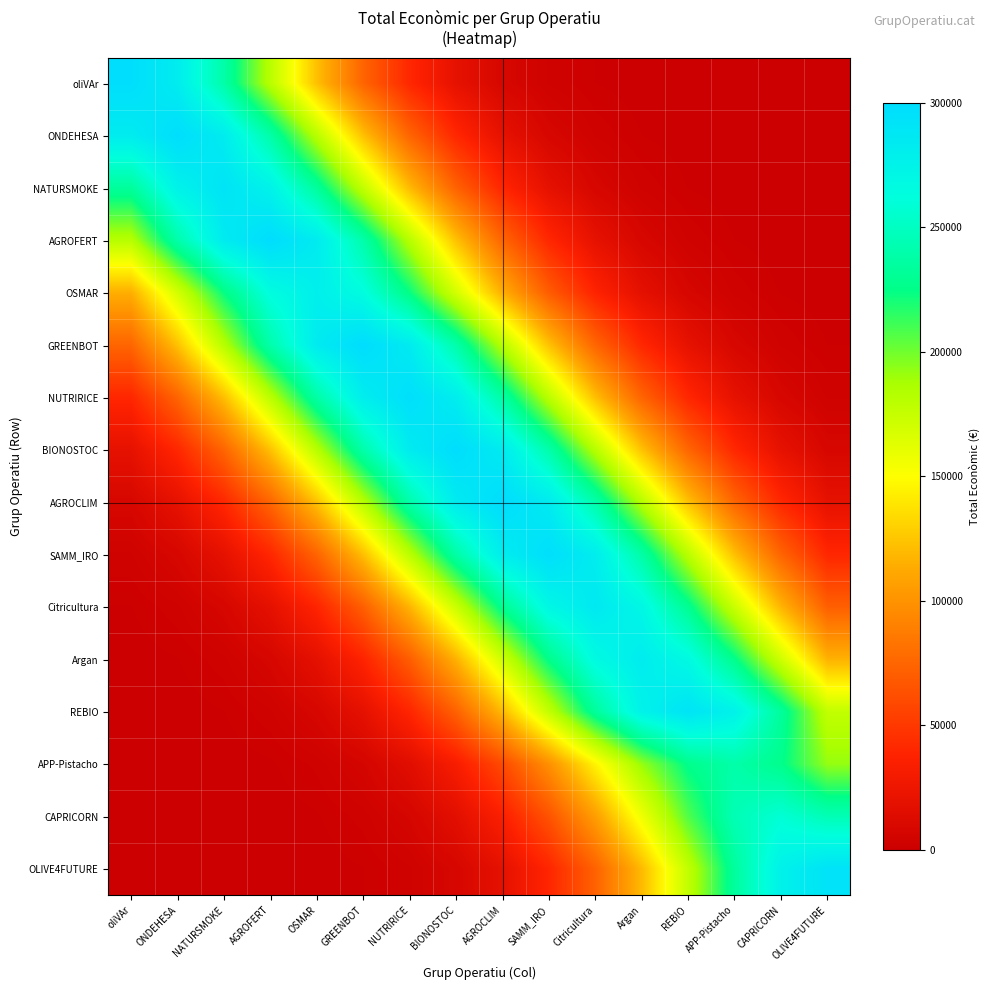

At how many categories does at least one series exceed 216815?

16